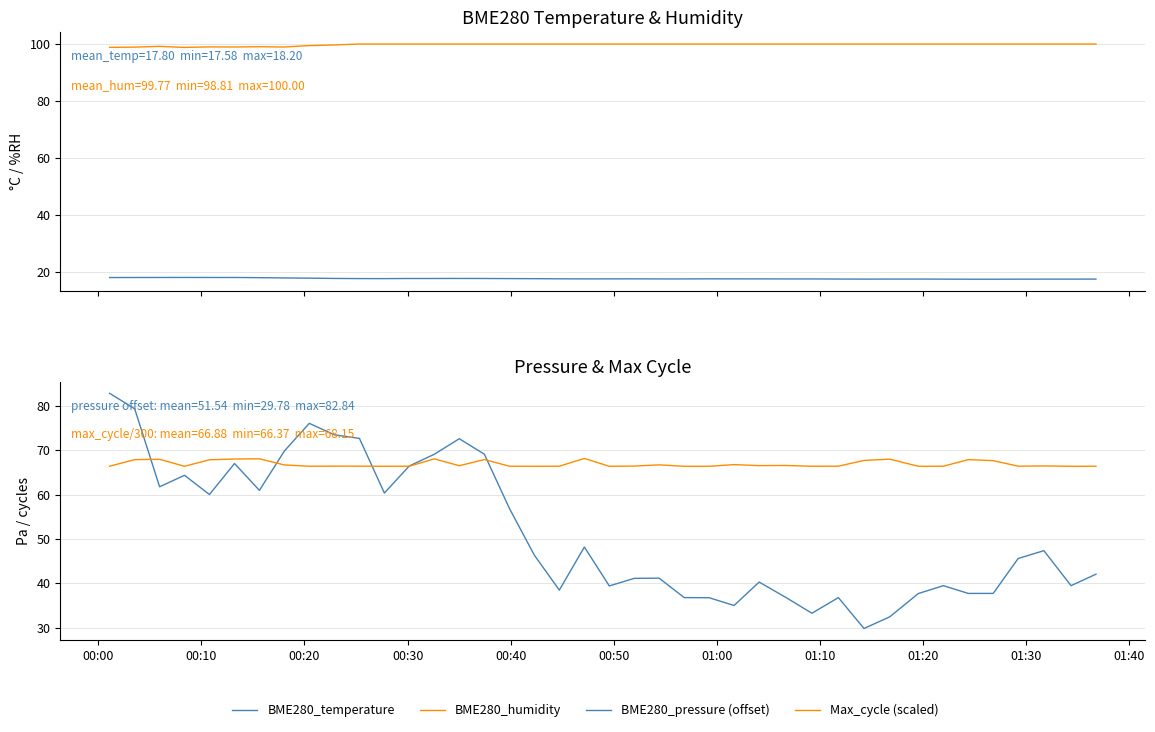

Does the chart display data point markers on the line(s)?

No